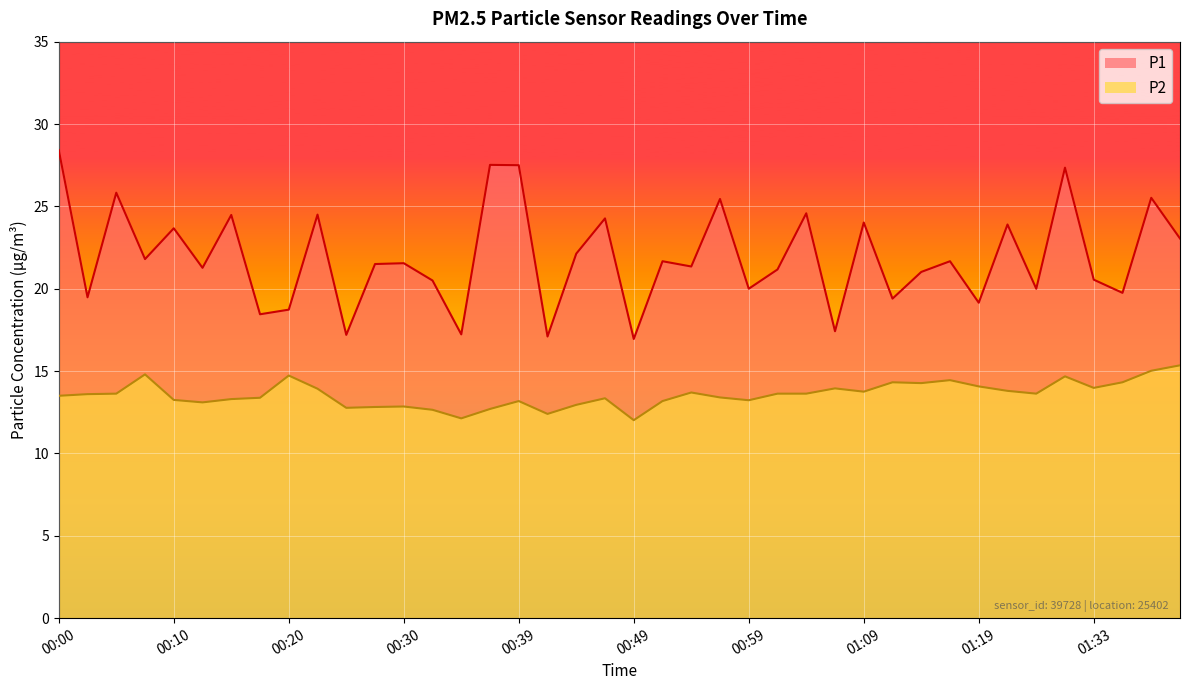

What is the lowest value of the P2 series?

12.0